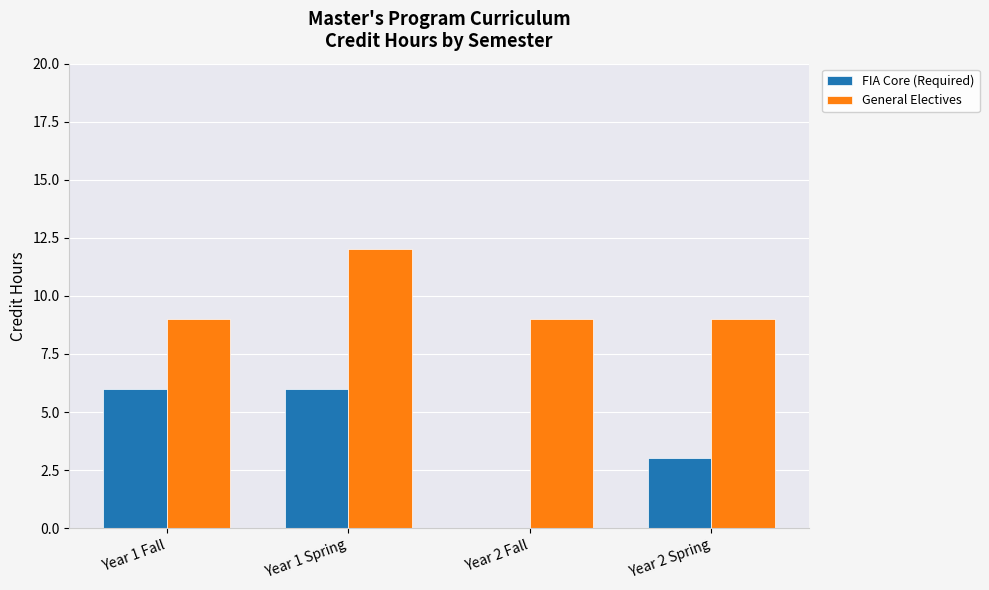

The FIA Core (Required) series shows 3 at Year 2 Spring. True or false?

True